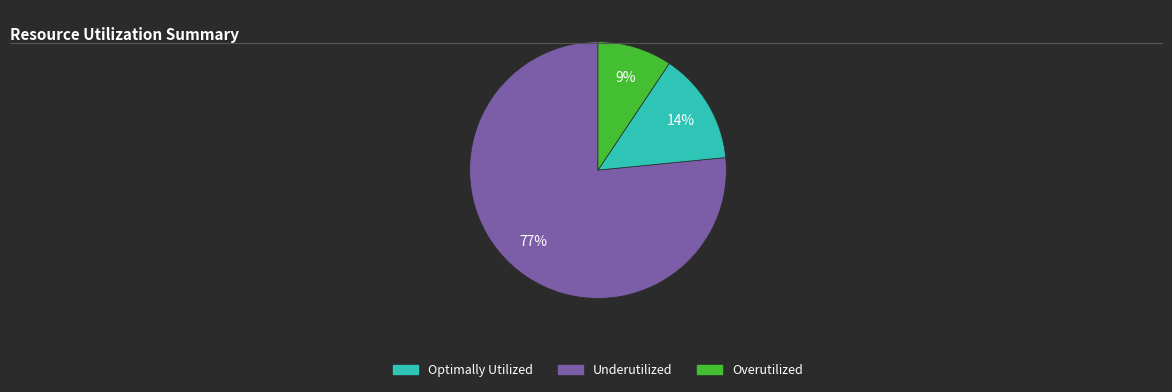

Is there any slice that represents more than half of the pie?

Yes